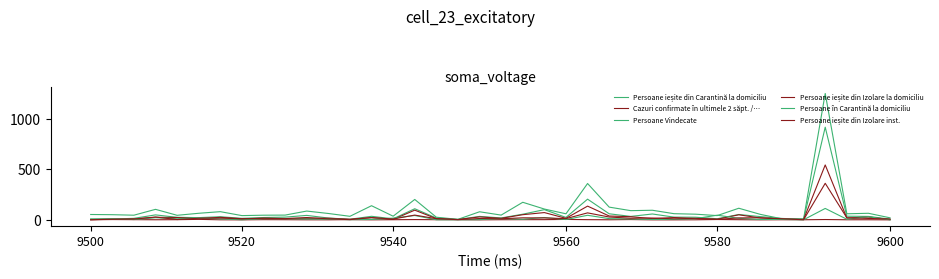

Does the chart have visible grid lines?

No